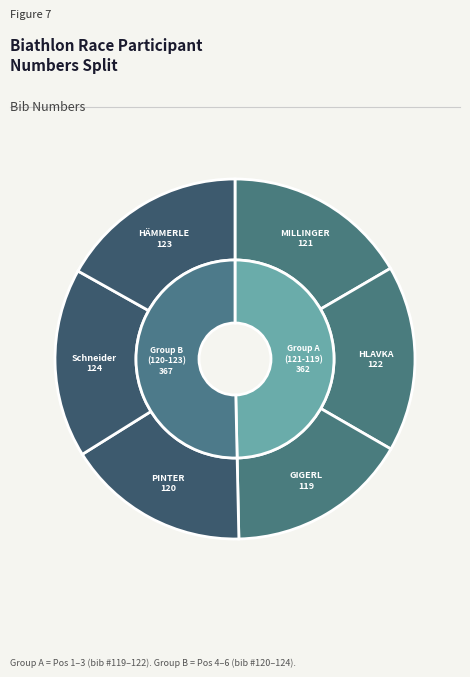

To the nearest percent, what is the average slice percentage?

17%